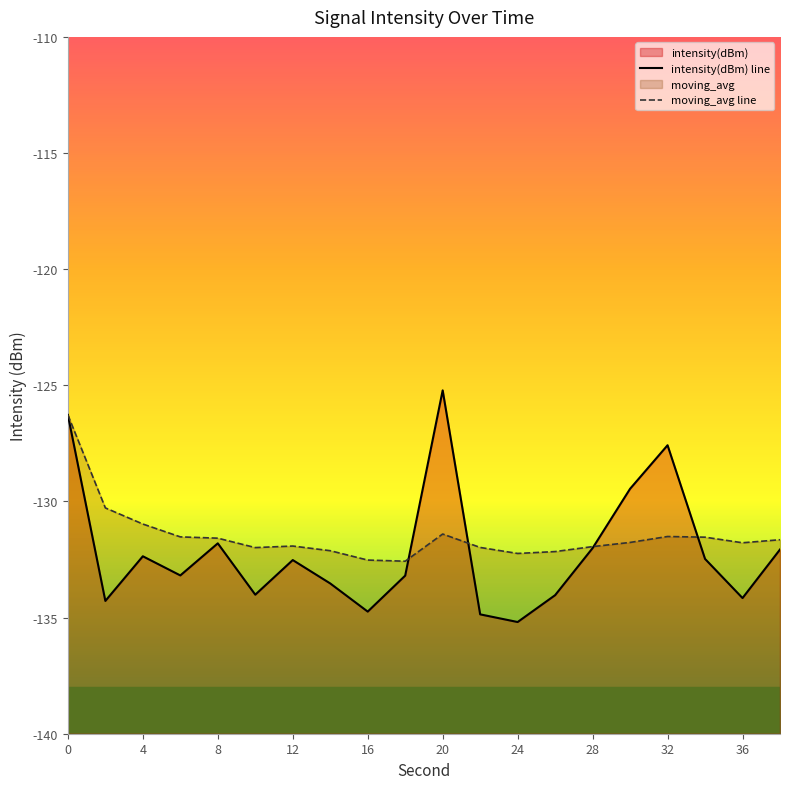

What is the sum of all intensity(dBm) line values?

-2643.0